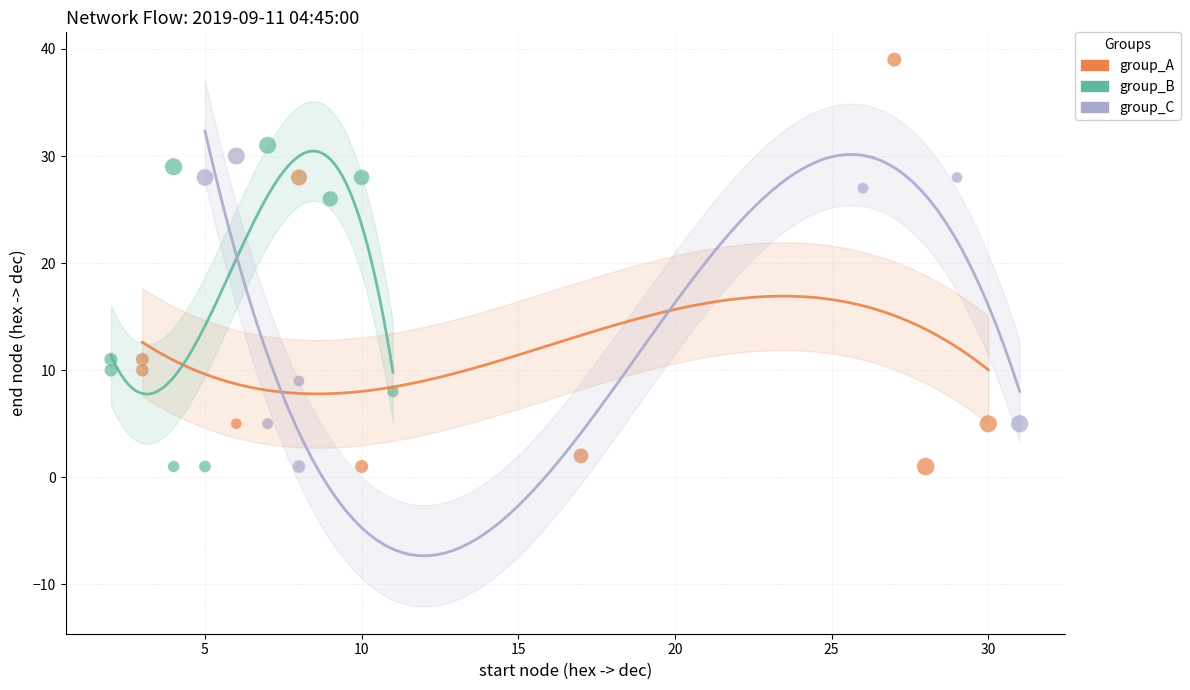

Which series contains the highest Y value?

group_A